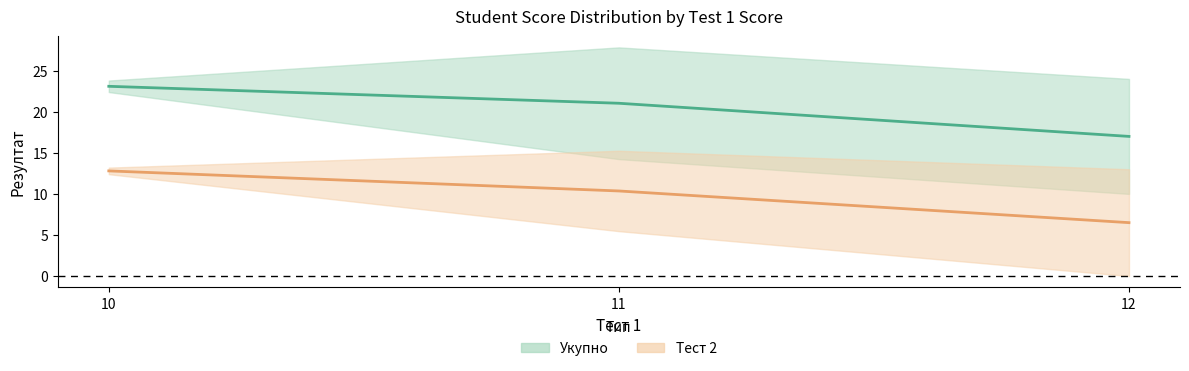

What is the lowest value of the Тест 2 series?

6.5